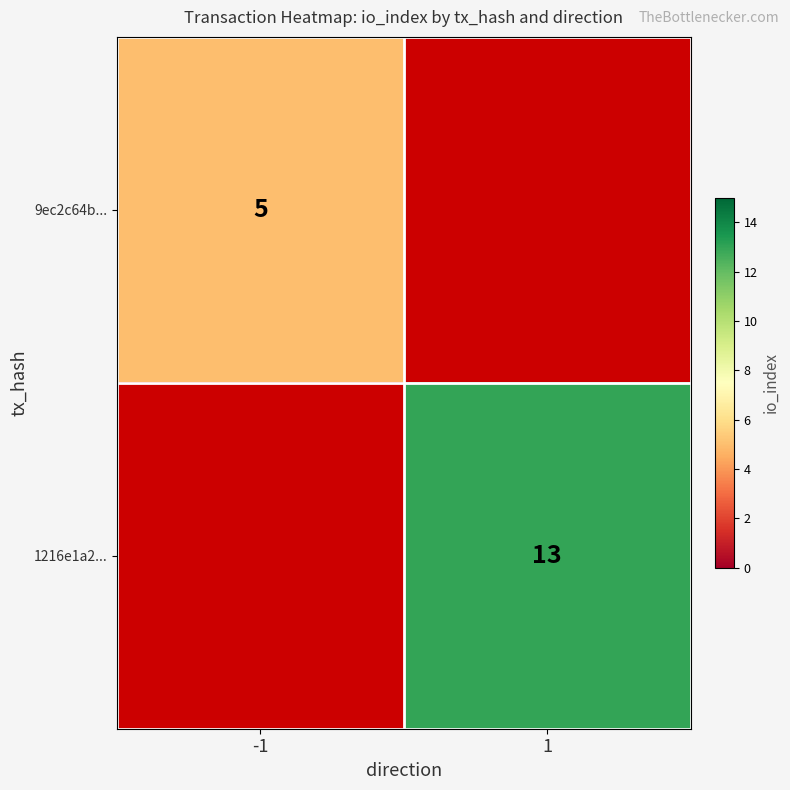

True or false: 1216e1a2... has a value of 13 at 1.

True